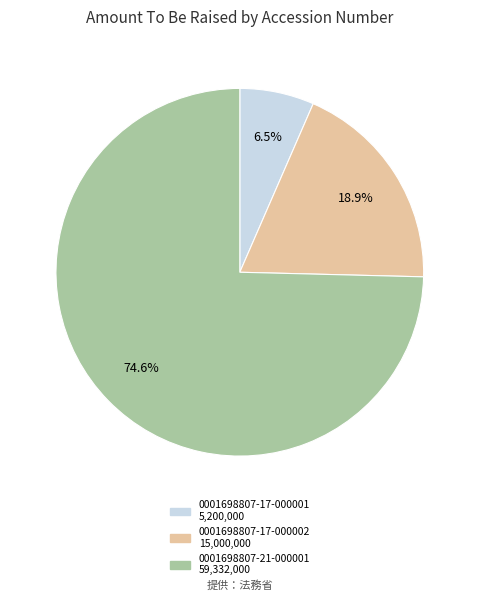

How many slices are in this pie chart?

3